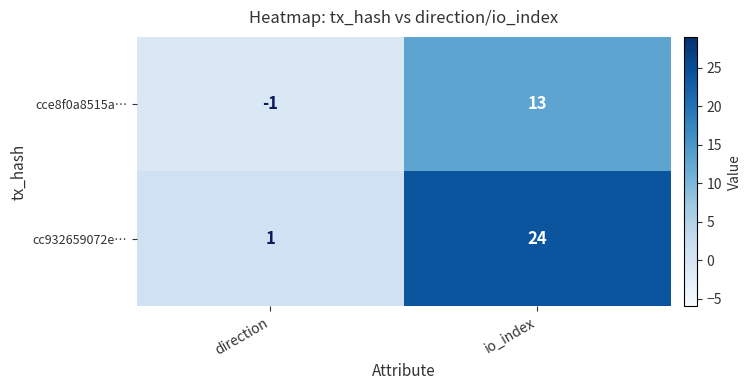

At which category is the sum across all series the highest?

io_index